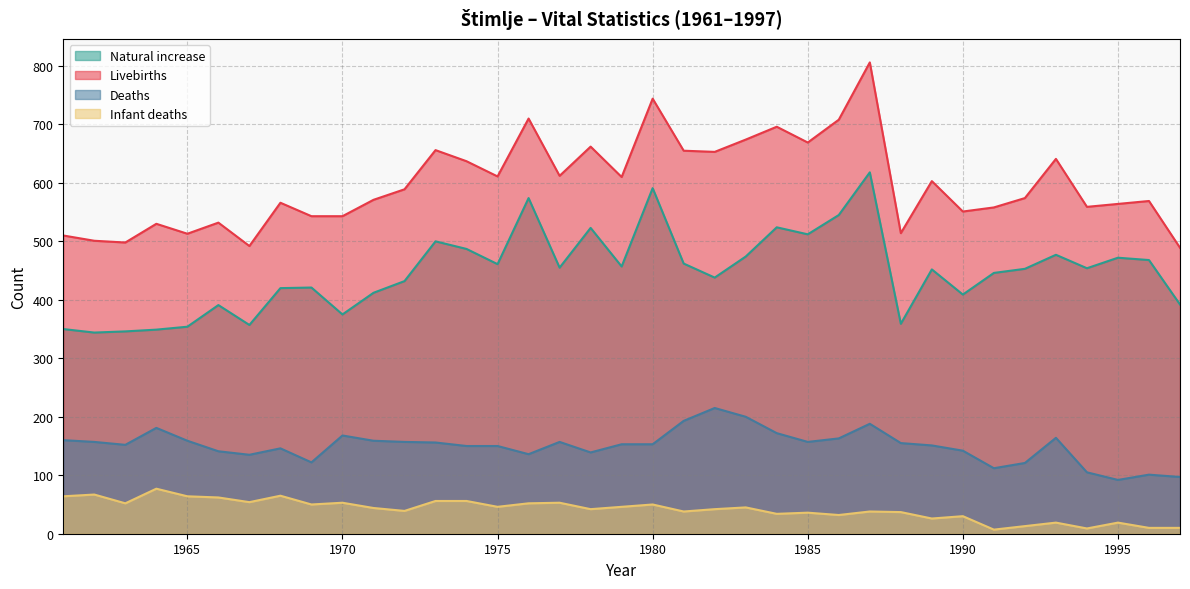

What is the value of the Livebirths point at the 23rd from the left?

674